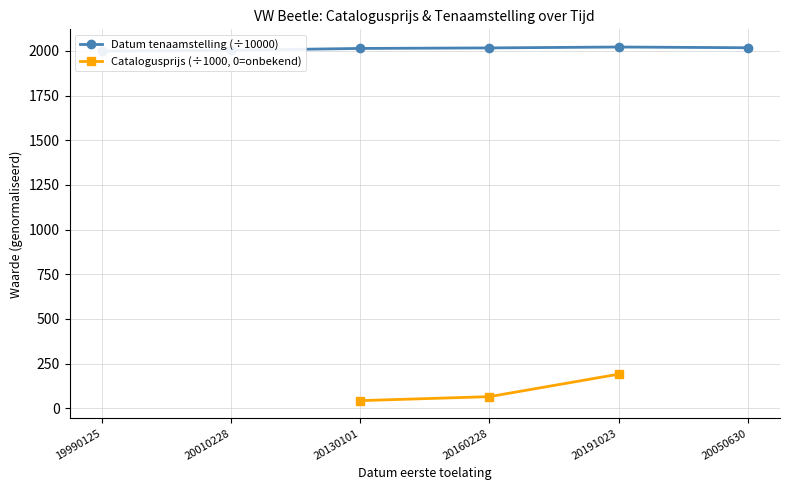

True or false: Catalogusprijs (÷1000, 0=onbekend) and Datum tenaamstelling (÷10000) intersect in this chart.

False